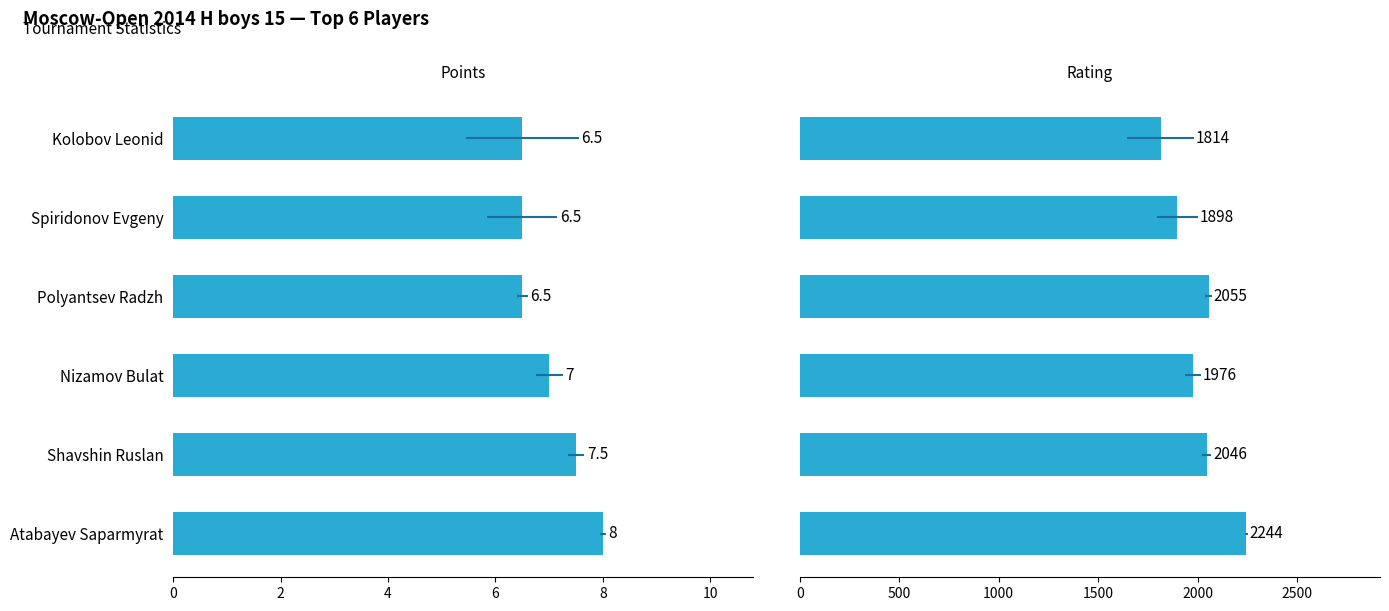

Are the bars grouped side by side (vs. stacked)?

Yes